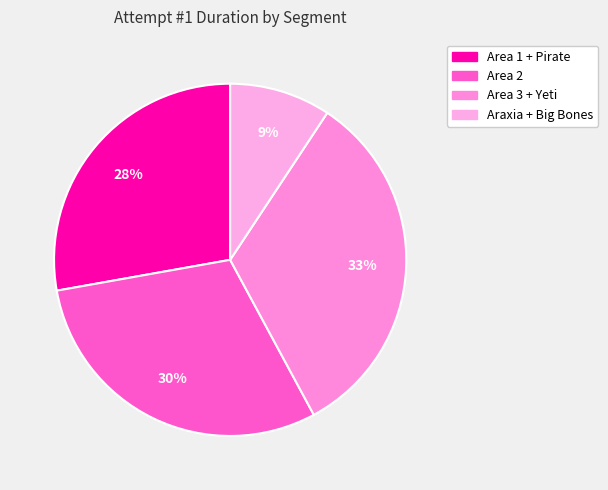

How many slices are in this pie chart?

4